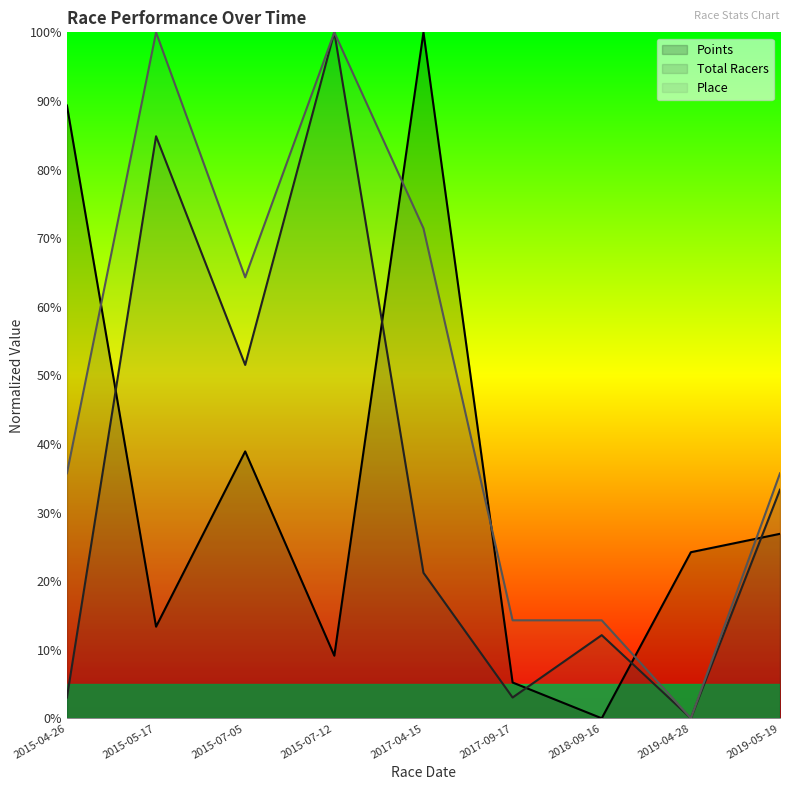

Where does the Total Racers series first go above 21?

2015-05-17